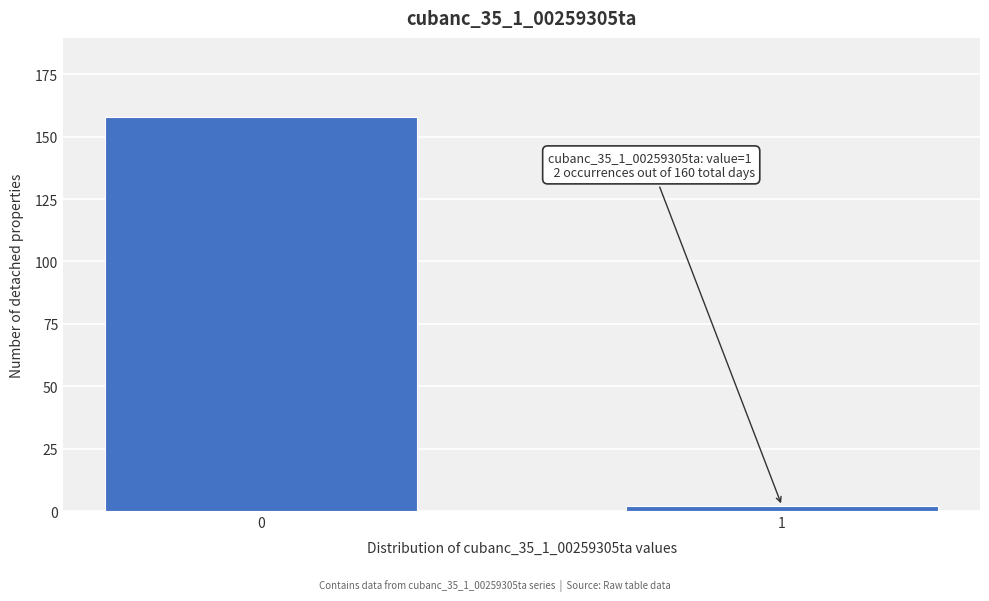

Reading right to left, transcribe all the data shown in this chart.

1=2	0=158